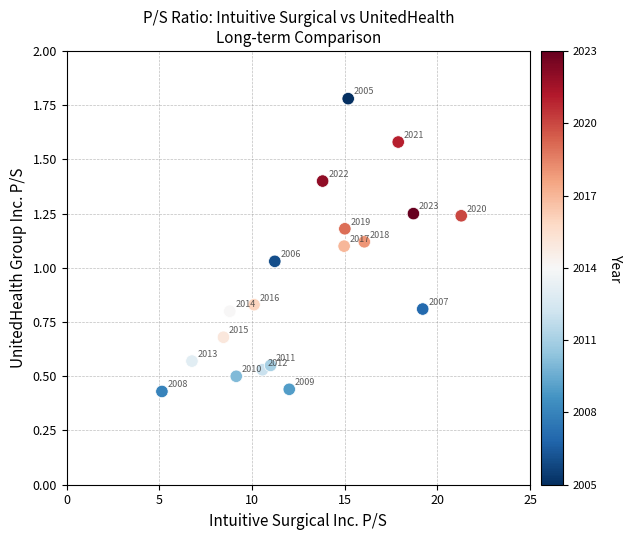

What is the range of X values (max minus min)?

16.1